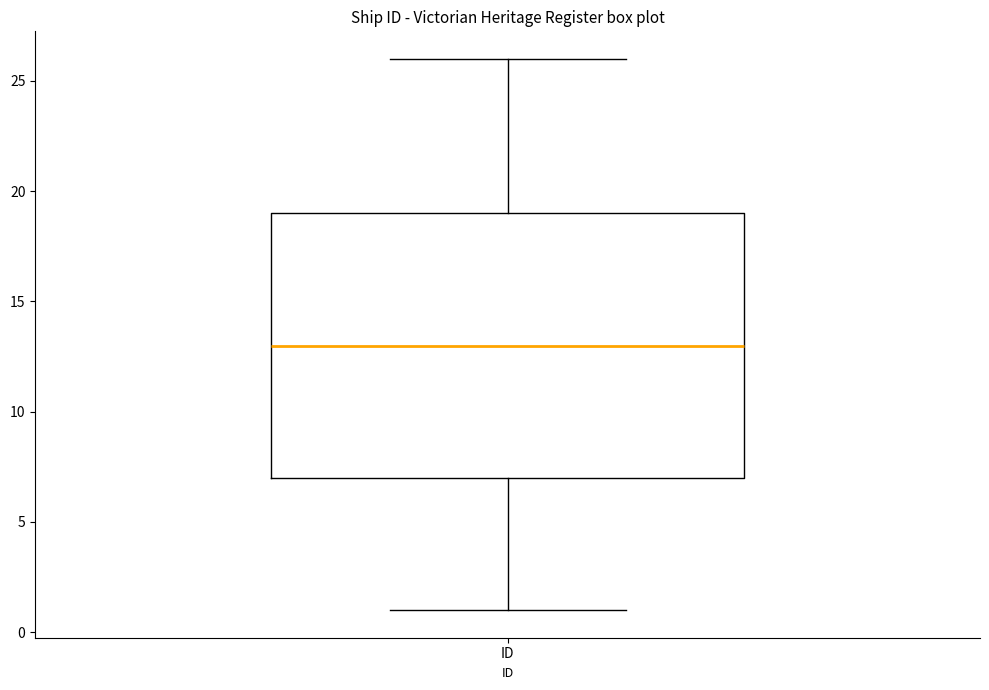

Where is the lower edge of the box for ID on the y-axis? The values are not printed on the chart, so give them approximately, as read against the axis.

7